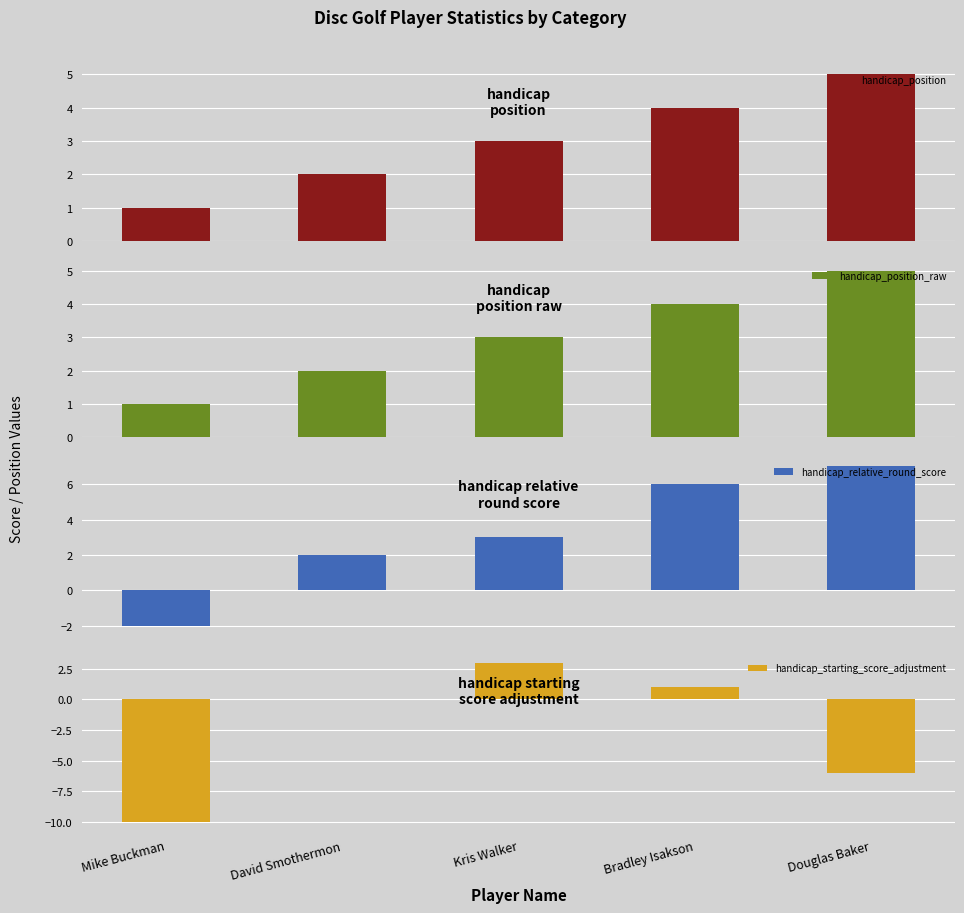

Reading left to right, what are all the values shown in this chart?

handicap_position: 1	2	3	4	5
handicap_position_raw: 1	2	3	4	5
handicap_relative_round_score: -2	2	3	6	7
handicap_starting_score_adjustment: -10	0	3	1	-6